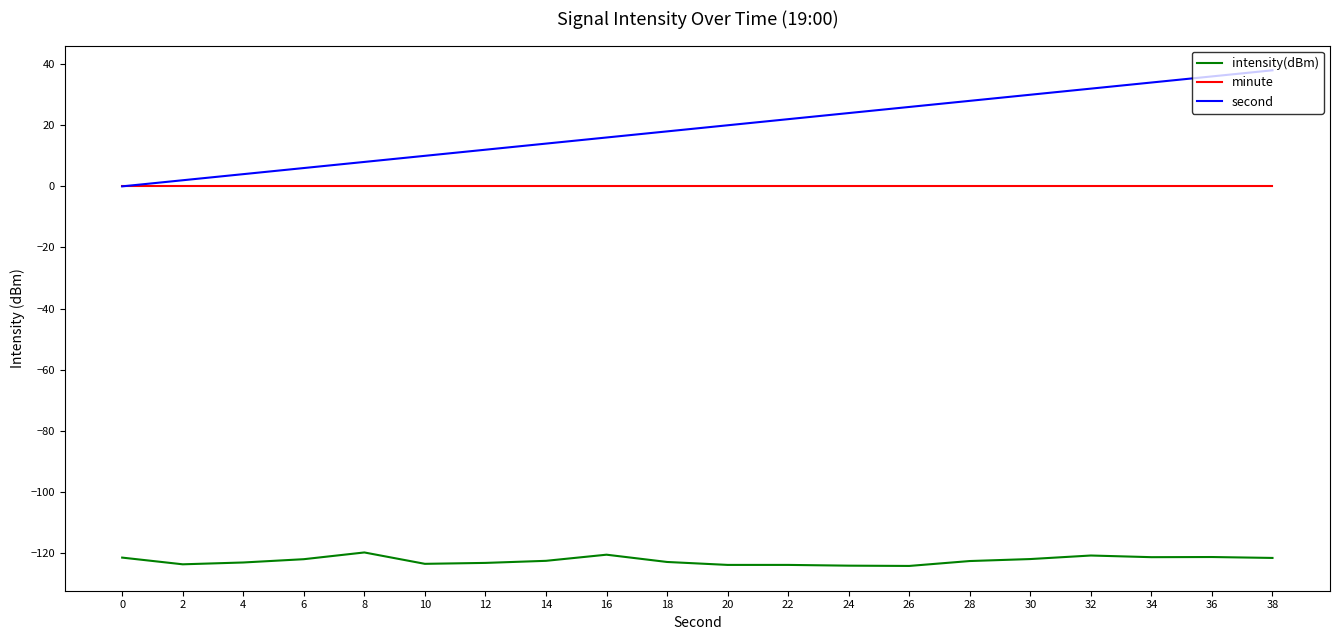

Which series has the largest total across all categories?

second